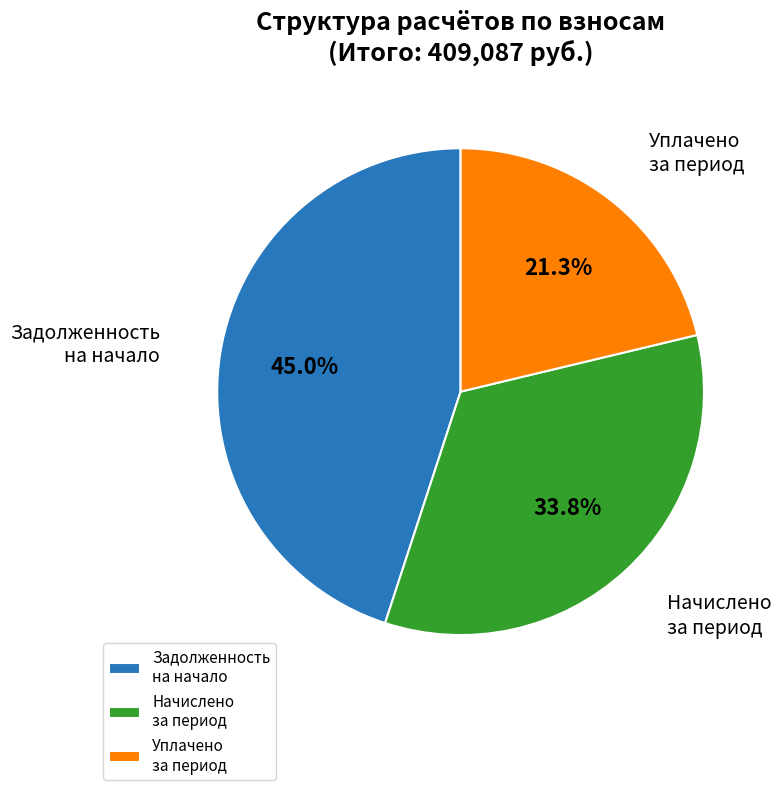

How many segments does this pie chart have?

3